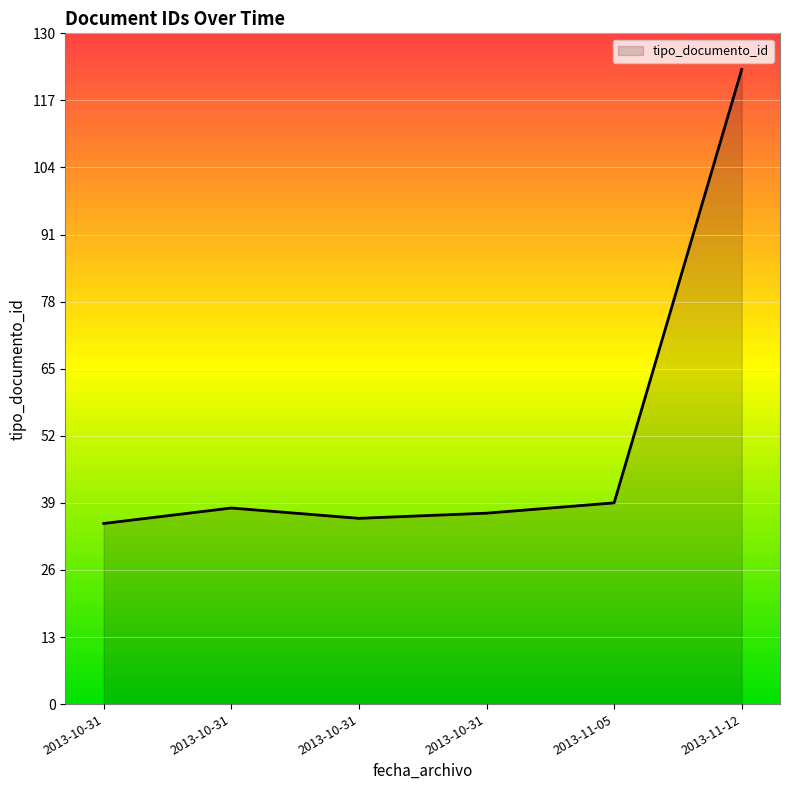

True or false: the data has more than 0 interior local peaks.

True